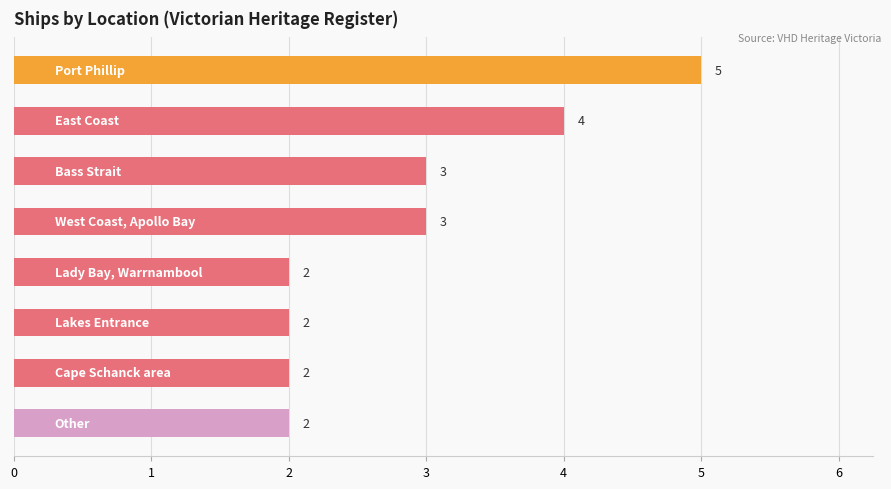

What is the value of the 8th bar from the top?

2